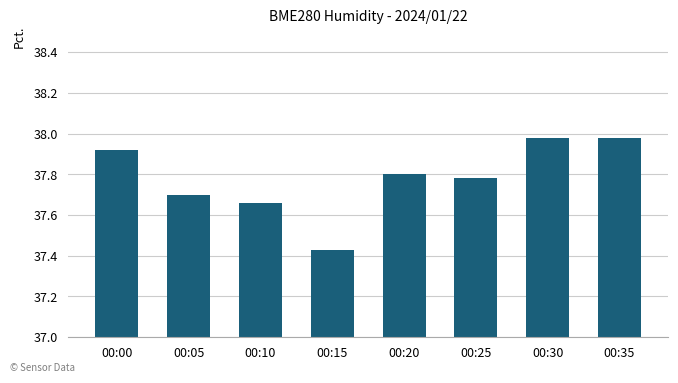

Count the number of categories in the chart.

8